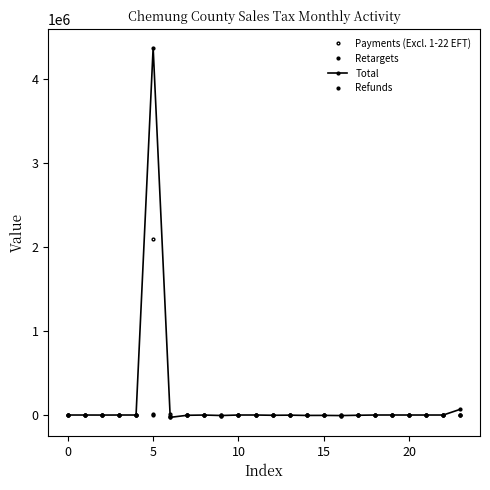

At which category does Payments (Excl. 1-22 EFT) reach its first local valley?

8